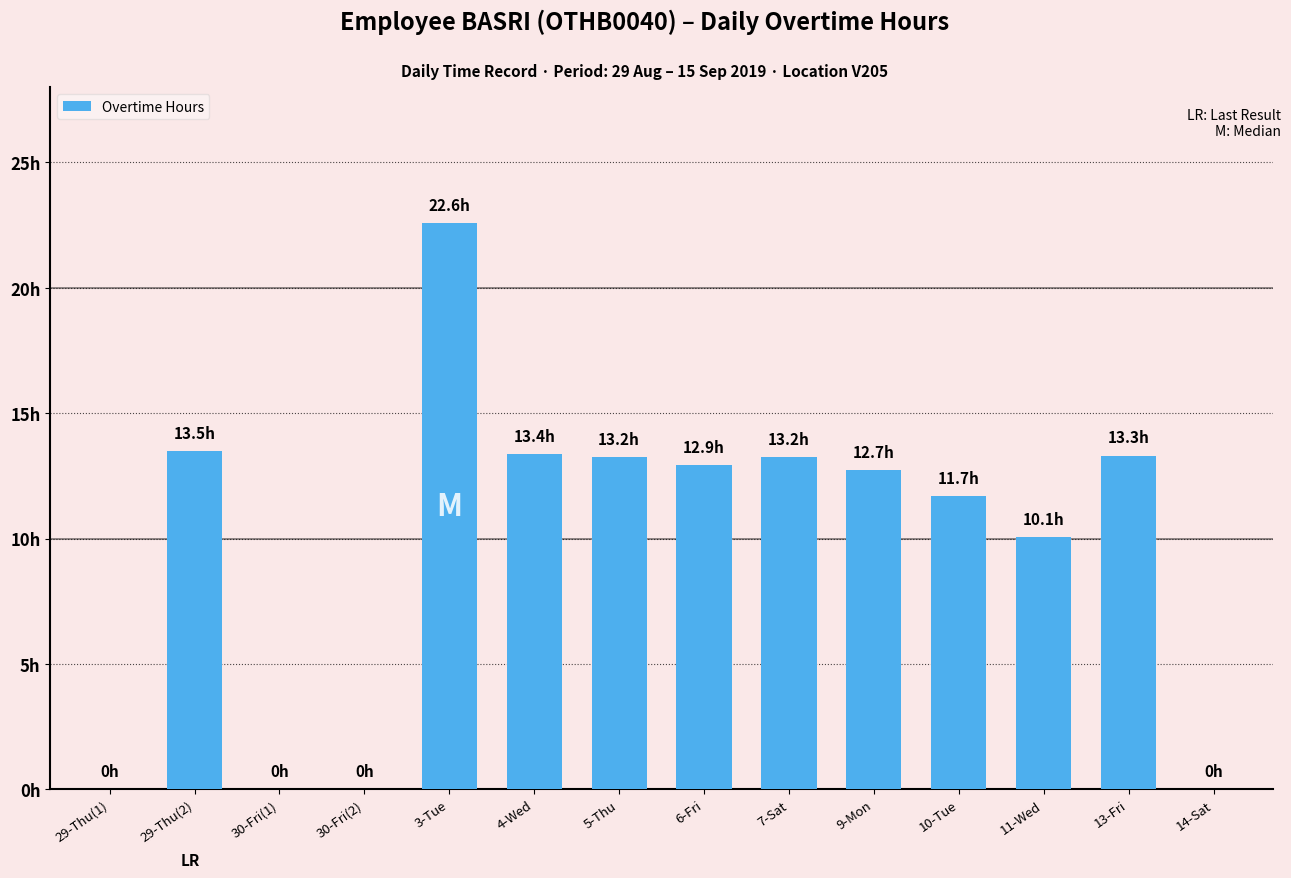

List the labels in order of value, smallest first.

29-Thu(1), 30-Fri(1), 30-Fri(2), 14-Sat, 11-Wed, 10-Tue, 9-Mon, 6-Fri, 5-Thu, 7-Sat, 13-Fri, 4-Wed, 29-Thu(2), 3-Tue